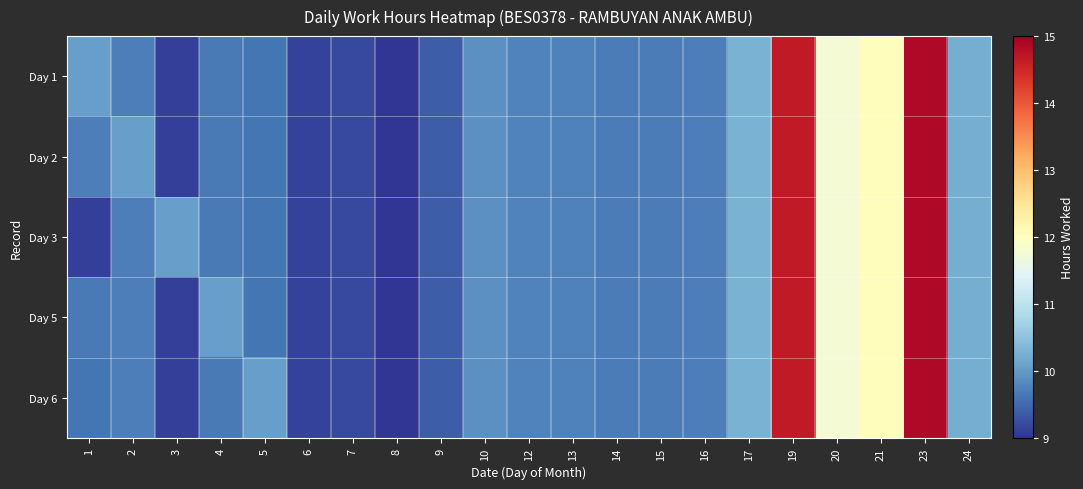

Reading left to right, what are all the values shown in this chart?

Day 1: 1=10.1	2=9.7	3=9.1	4=9.7	5=9.6	6=9.1	7=9.2	8=9.0	9=9.4	10=9.9	12=9.8	13=9.7	14=9.7	15=9.7	16=9.7	17=10.3	19=14.7	20=11.8	21=12.0	23=14.9	24=10.2
Day 2: 1=9.7	2=10.1	3=9.1	4=9.7	5=9.6	6=9.1	7=9.2	8=9.0	9=9.4	10=9.9	12=9.8	13=9.7	14=9.7	15=9.7	16=9.7	17=10.3	19=14.7	20=11.8	21=12.0	23=14.9	24=10.2
Day 3: 1=9.1	2=9.7	3=10.1	4=9.7	5=9.6	6=9.1	7=9.2	8=9.0	9=9.4	10=9.9	12=9.8	13=9.7	14=9.7	15=9.7	16=9.7	17=10.3	19=14.7	20=11.8	21=12.0	23=14.9	24=10.2
Day 5: 1=9.7	2=9.7	3=9.1	4=10.1	5=9.6	6=9.1	7=9.2	8=9.0	9=9.4	10=9.9	12=9.8	13=9.7	14=9.7	15=9.7	16=9.7	17=10.3	19=14.7	20=11.8	21=12.0	23=14.9	24=10.2
Day 6: 1=9.6	2=9.7	3=9.1	4=9.7	5=10.1	6=9.1	7=9.2	8=9.0	9=9.4	10=9.9	12=9.8	13=9.7	14=9.7	15=9.7	16=9.7	17=10.3	19=14.7	20=11.8	21=12.0	23=14.9	24=10.2